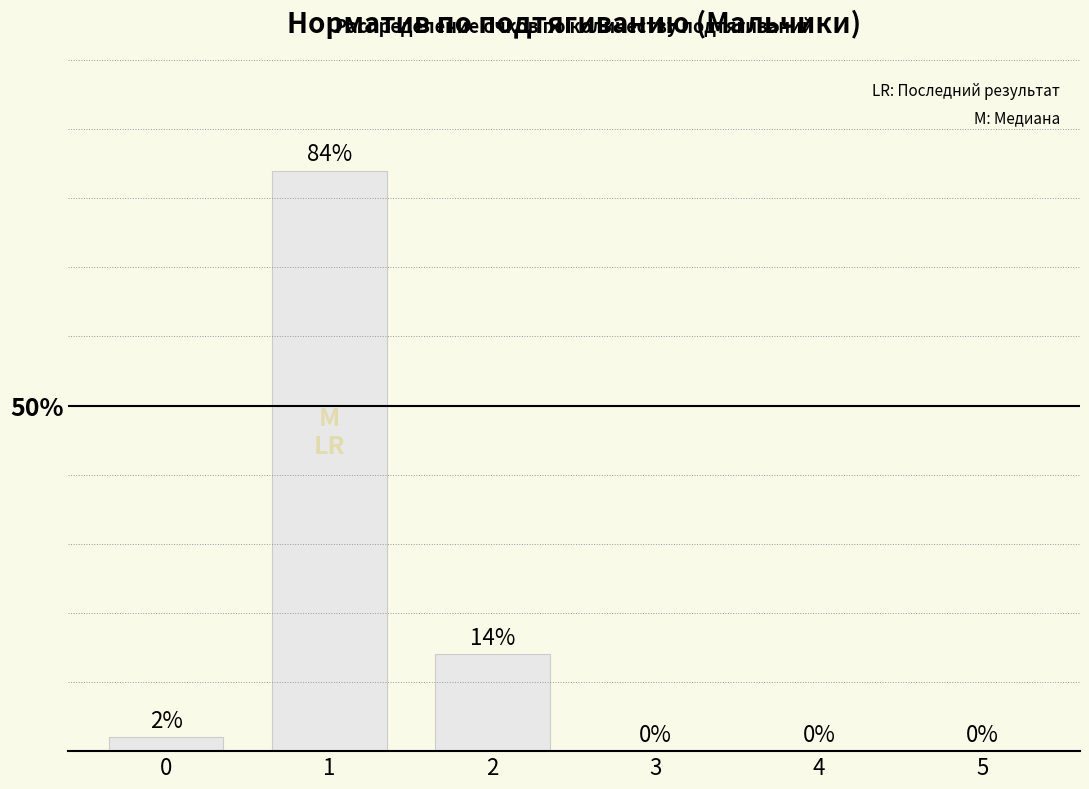

Reading left to right, transcribe all the data shown in this chart.

0=2	1=84	2=14	3=0	4=0	5=0